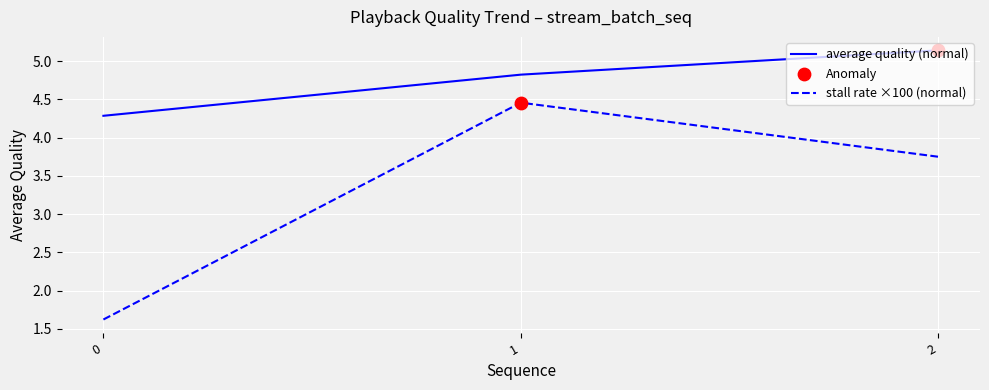

What is the total value across all series at 2?

8.9